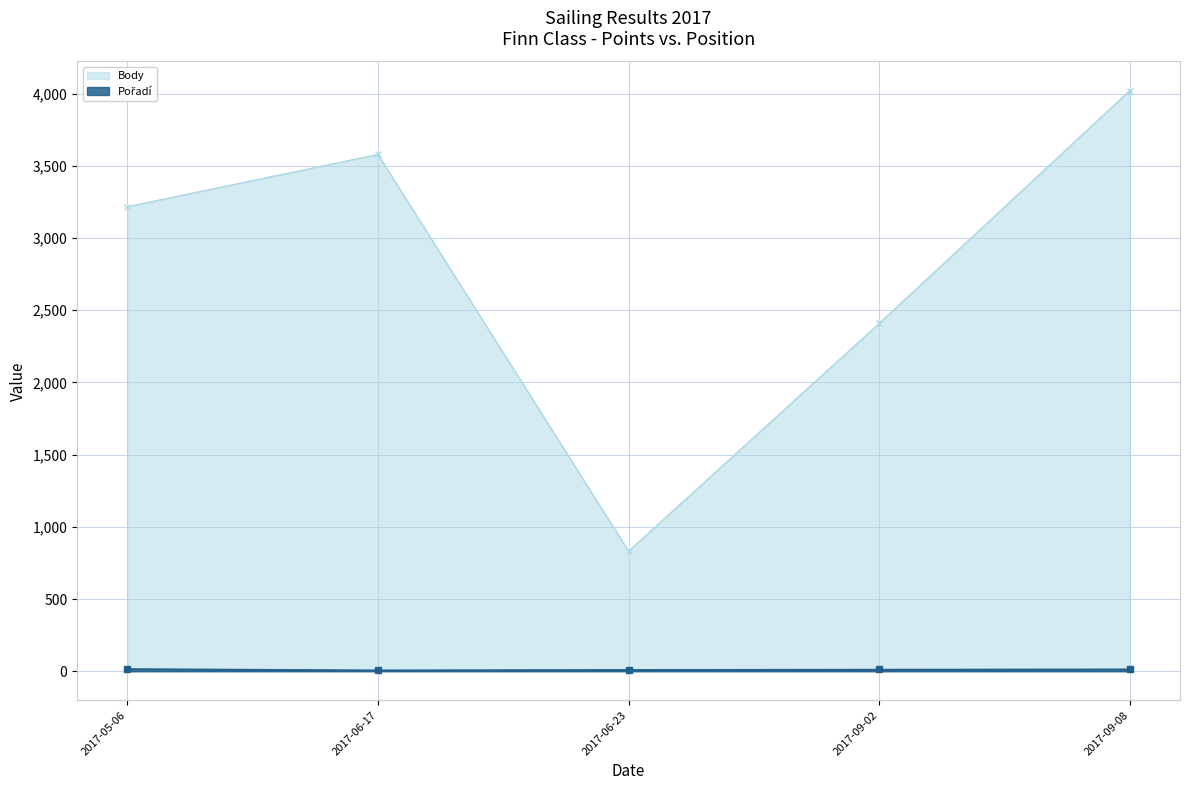

Which category has the highest value in the Pořadí series?

2017-05-06